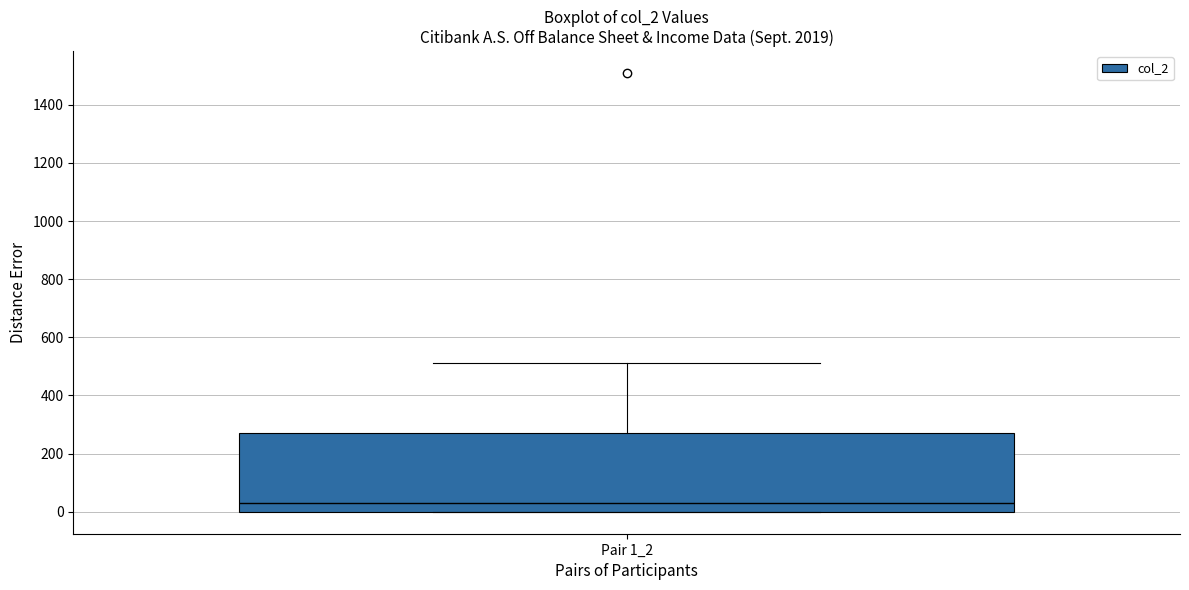

Where does the upper whisker of the box for Pair 1_2 end on the y-axis? The values are not printed on the chart, so give them approximately, as read against the axis.

520